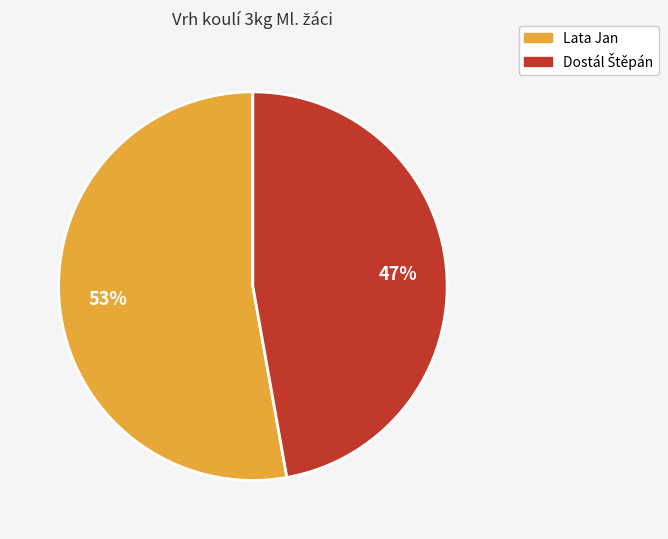

How many segments does this pie chart have?

2